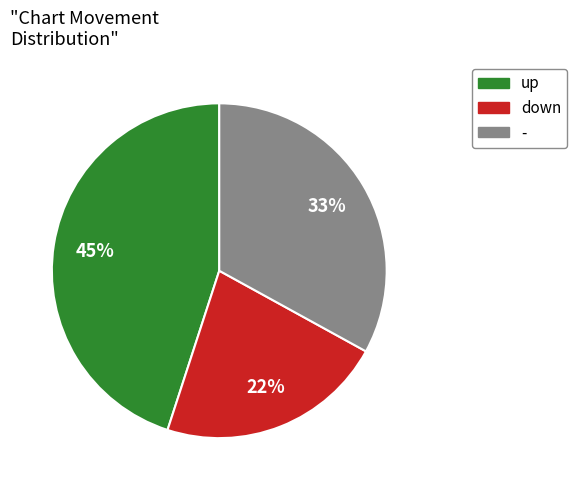

Combined, do - and down account for over 50%?

Yes